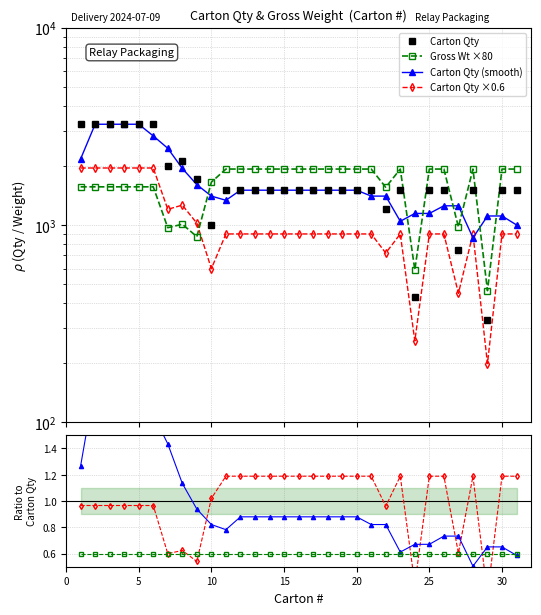

The Gross Weight (kg) series shows 1920 at 30. True or false?

True